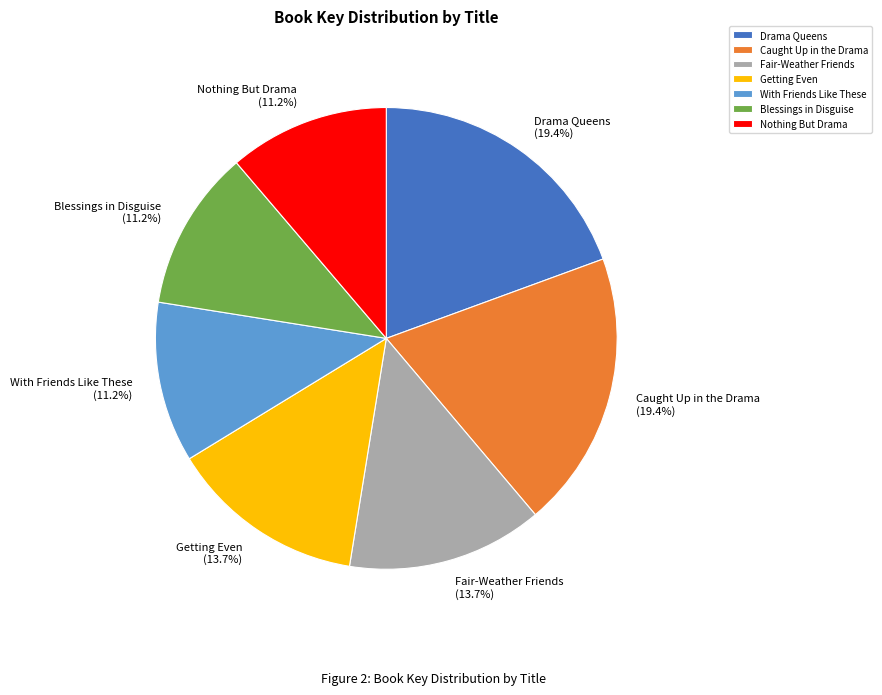

To the nearest percent, what is the difference between the Caught Up in the Drama and Nothing But Drama slice percentages?

8%